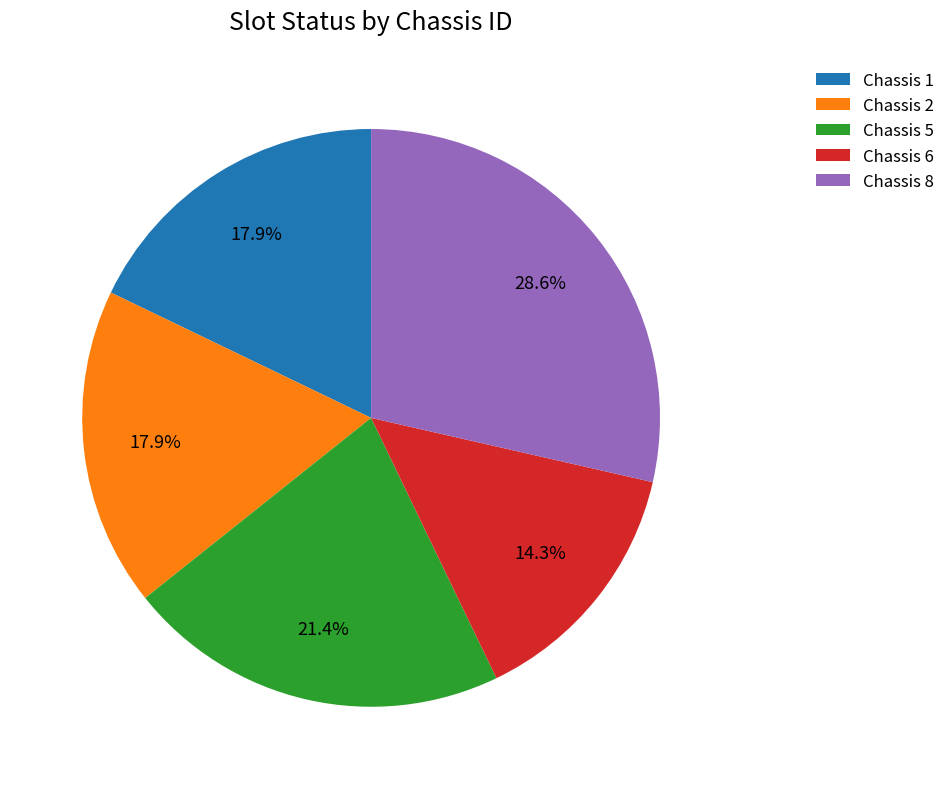

Is the sum of Chassis 8 and Chassis 6 greater than half?

No